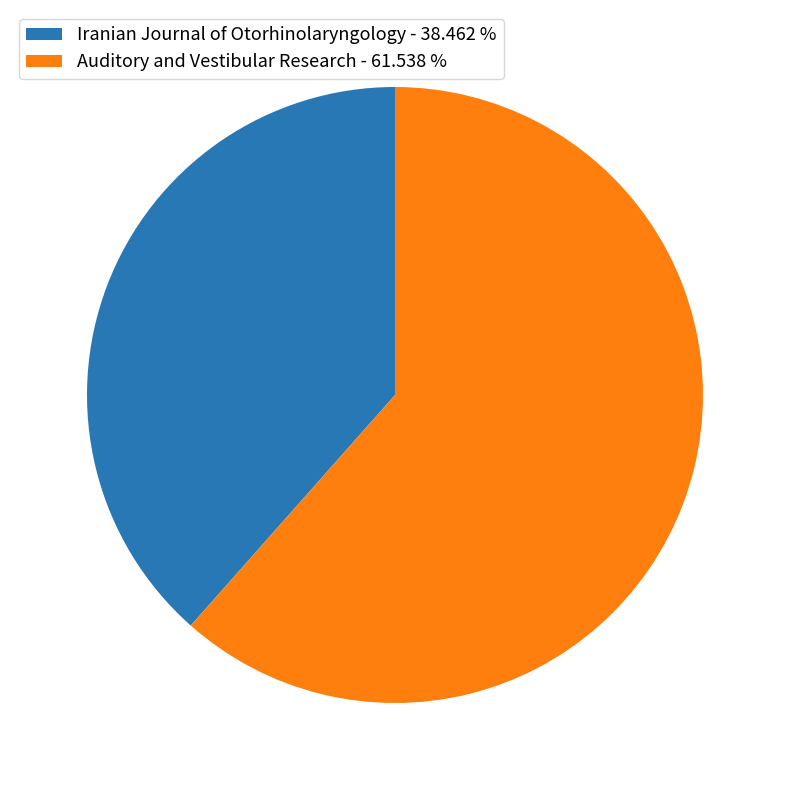

Count the number of slices in the pie.

2